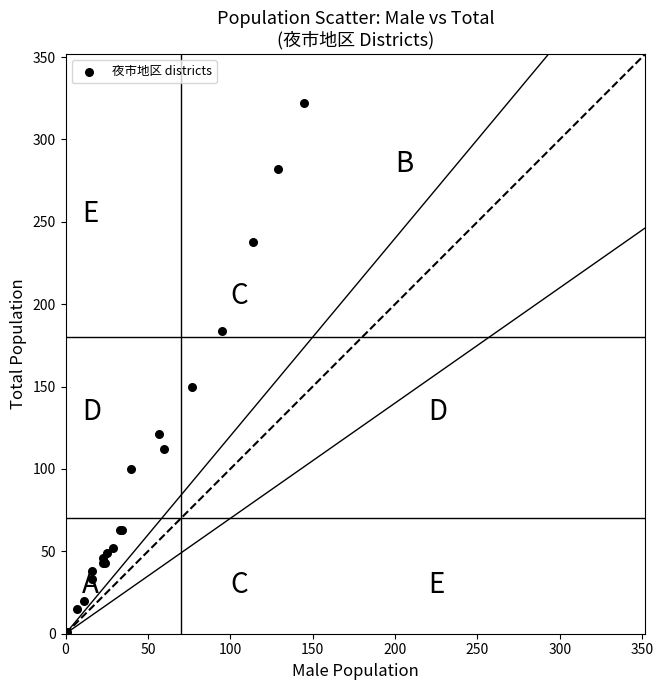

What Y value in the scatter plot is closest to 161?

150